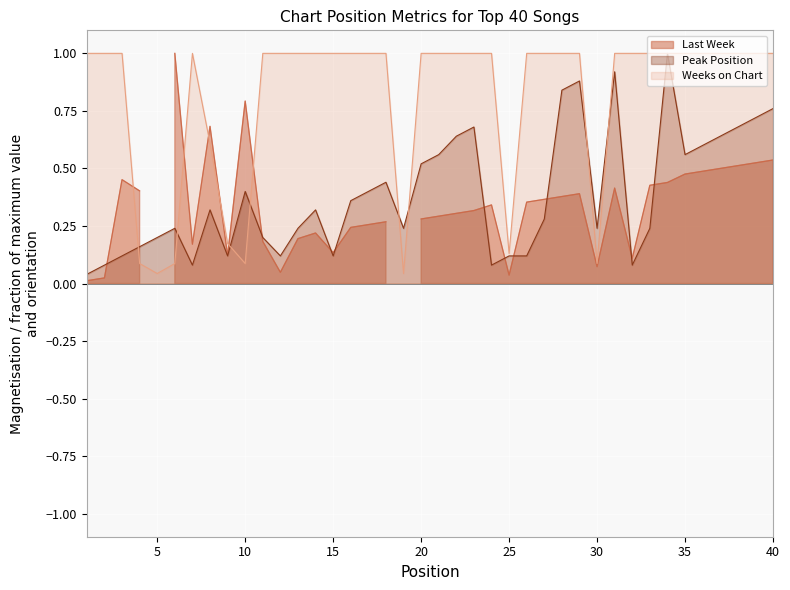

True or false: Weeks on Chart has a value of 1.4 at 35.

False